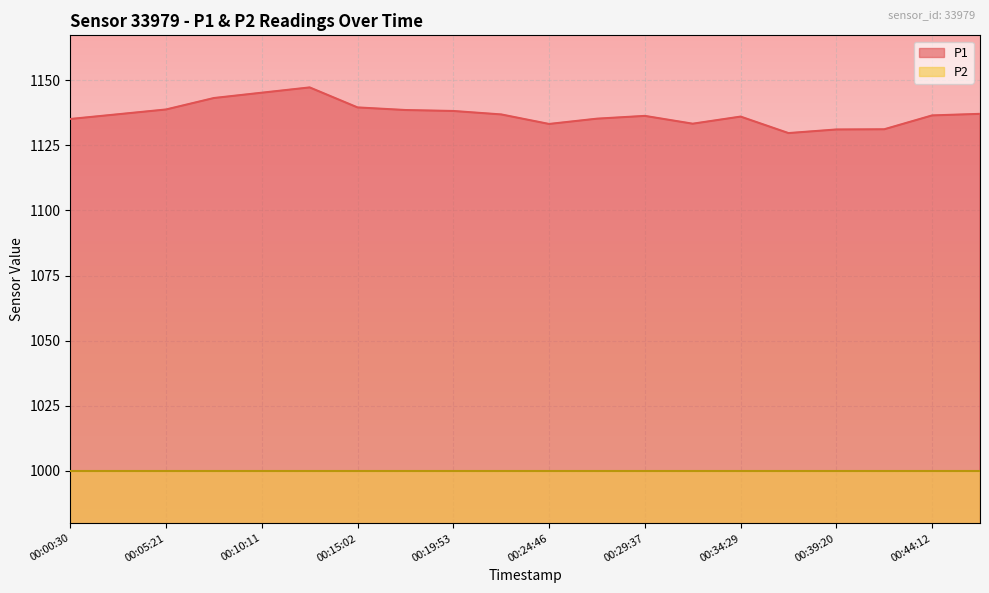

What position from the left is 00:34:29?

15